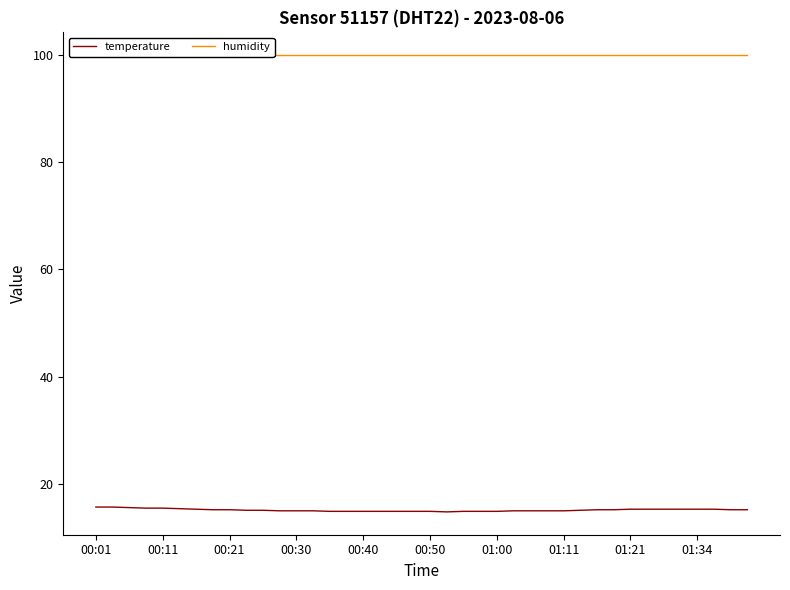

Count the number of categories in the chart.

40